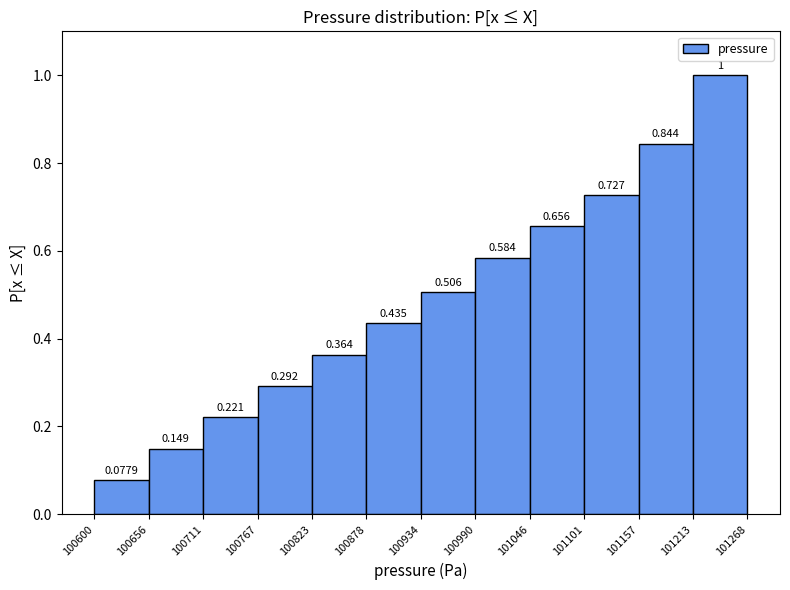

Reading left to right, list every bar in this chart as the range it spans on the x-axis followed by its height.

100600 to 100656: 0.0779
100656 to 100711: 0.1494
100711 to 100767: 0.2208
100767 to 100823: 0.2922
100823 to 100878: 0.3636
100878 to 100934: 0.4351
100934 to 100990: 0.5065
100990 to 101046: 0.5844
101046 to 101101: 0.6558
101101 to 101157: 0.7273
101157 to 101213: 0.8442
101213 to 101268: 1.0000